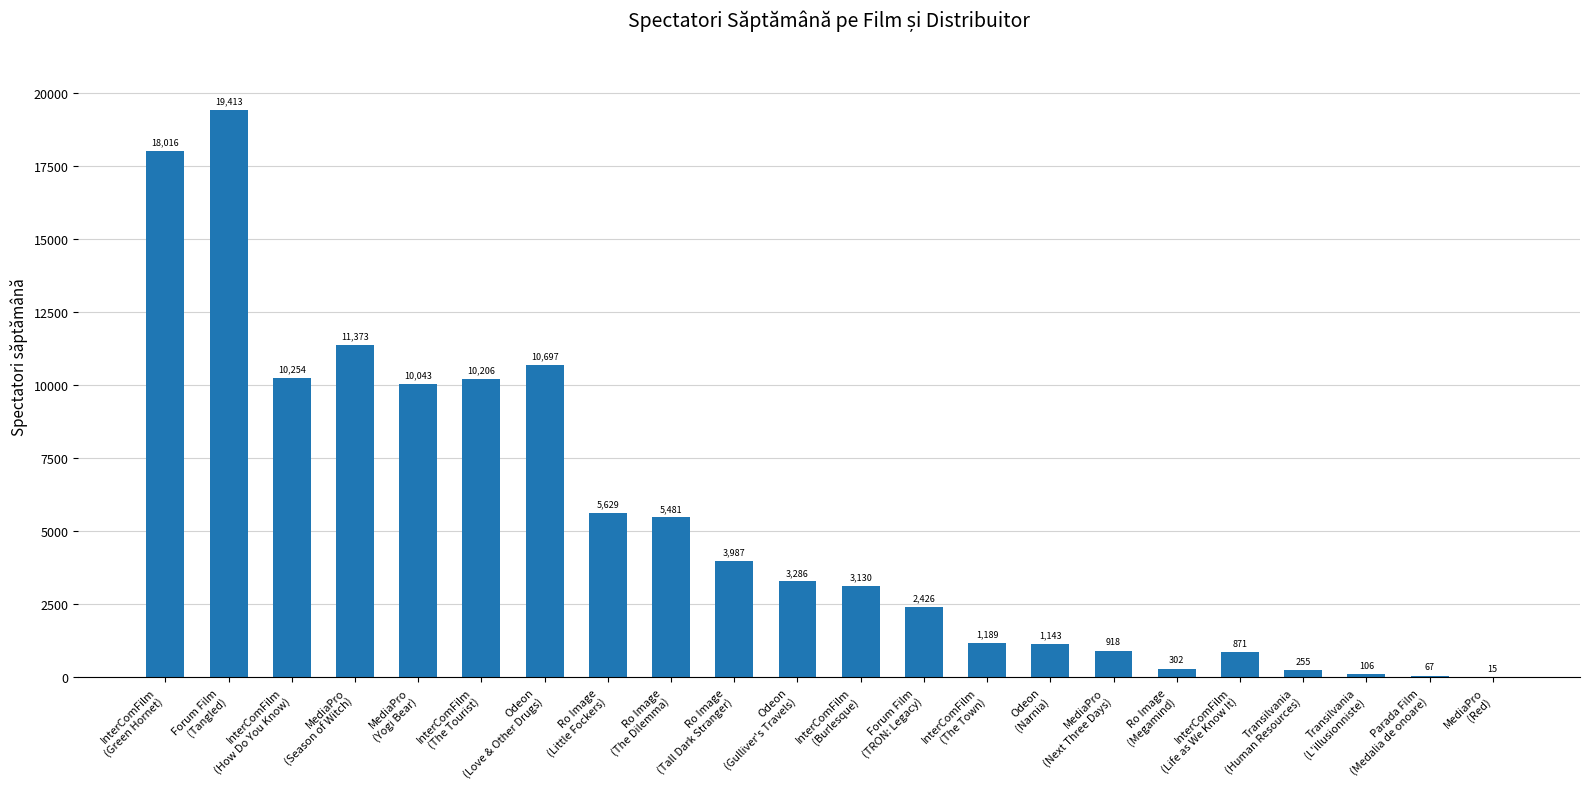

Reading left to right, extract all data points from this chart.

18016	19413	10254	11373	10043	10206	10697	5629	5481	3987	3286	3130	2426	1189	1143	918	302	871	255	106	67	15